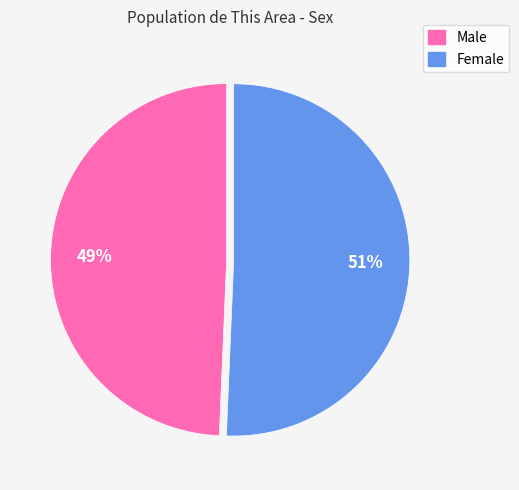

Combined, do Male and Female account for over 50%?

Yes